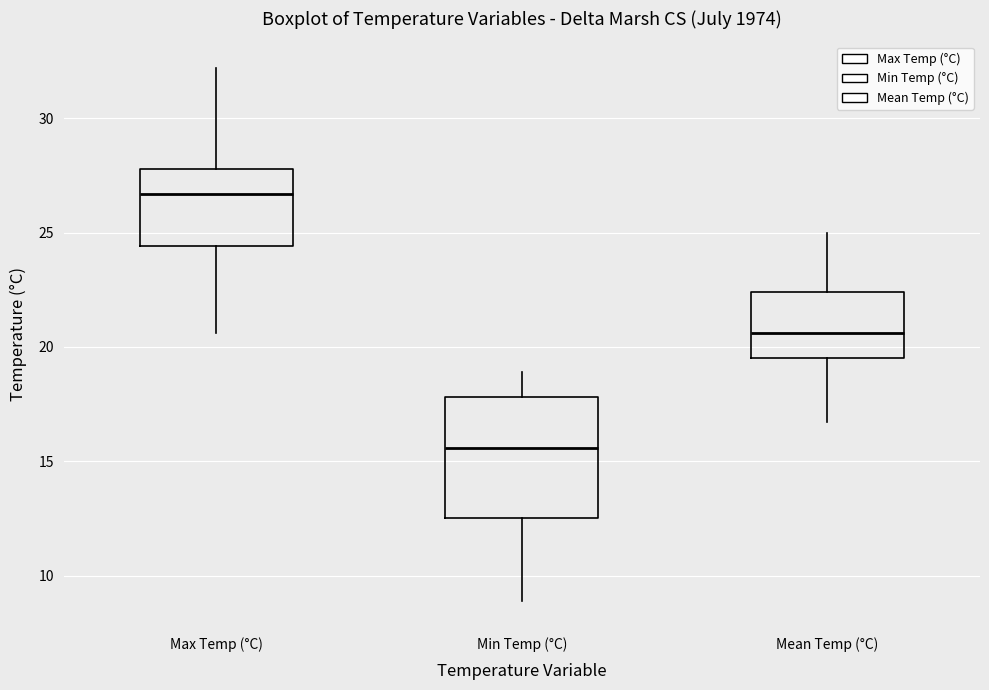

Comparing the boxes themselves (not the whiskers), which one is the tallest?

Min Temp (°C)